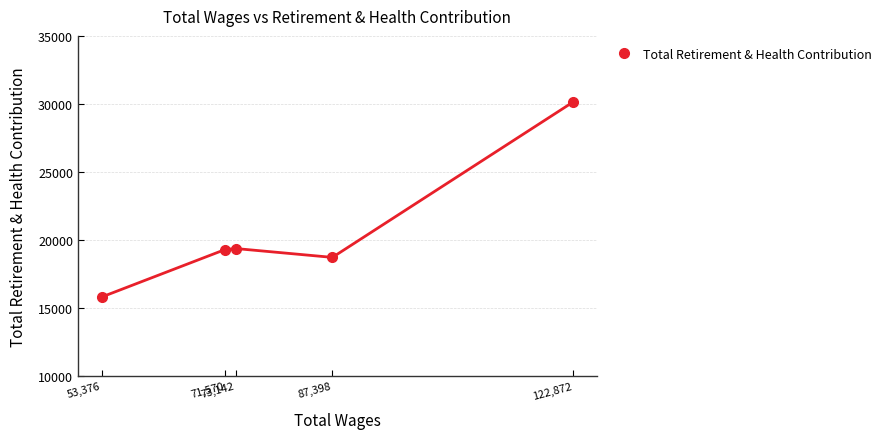

What is the change in value from 53,376 to 71,570?

+3491